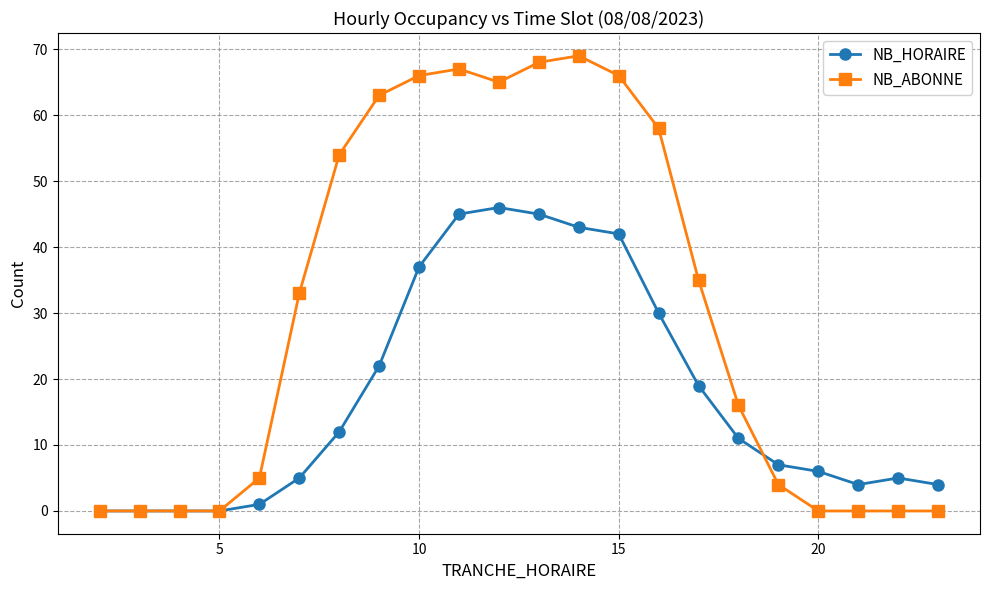

What is the average value of the NB_ABONNE series?

30